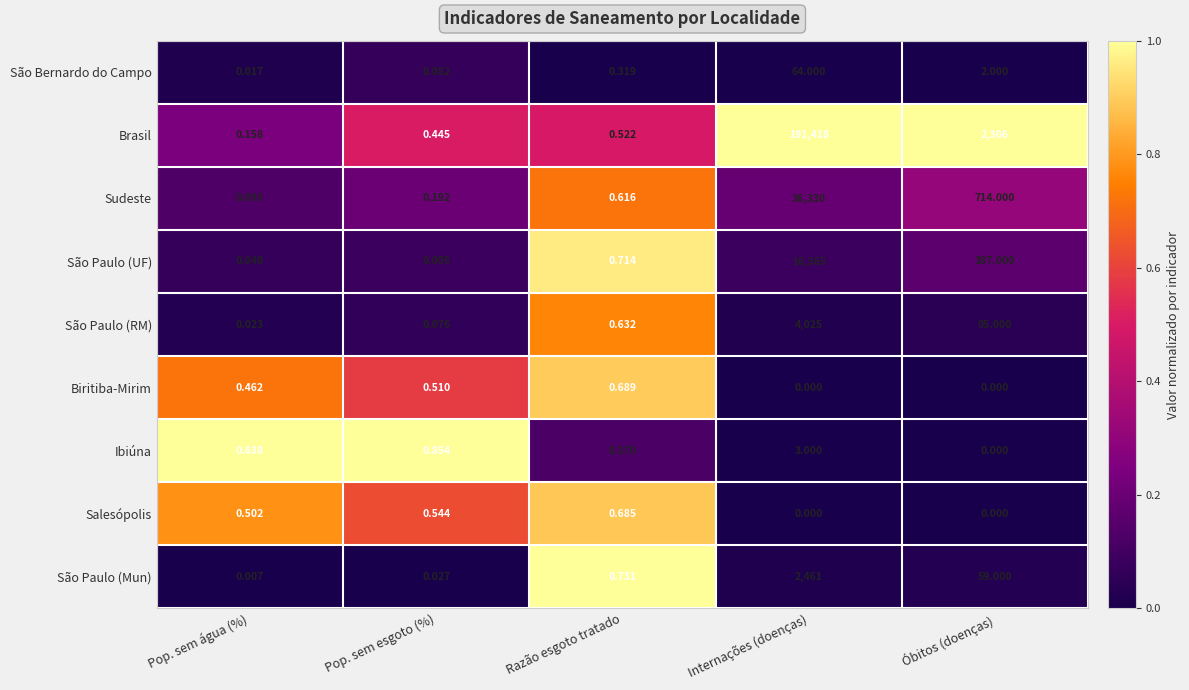

Which category has the lowest value in the Brasil series?

Pop. sem água (%)